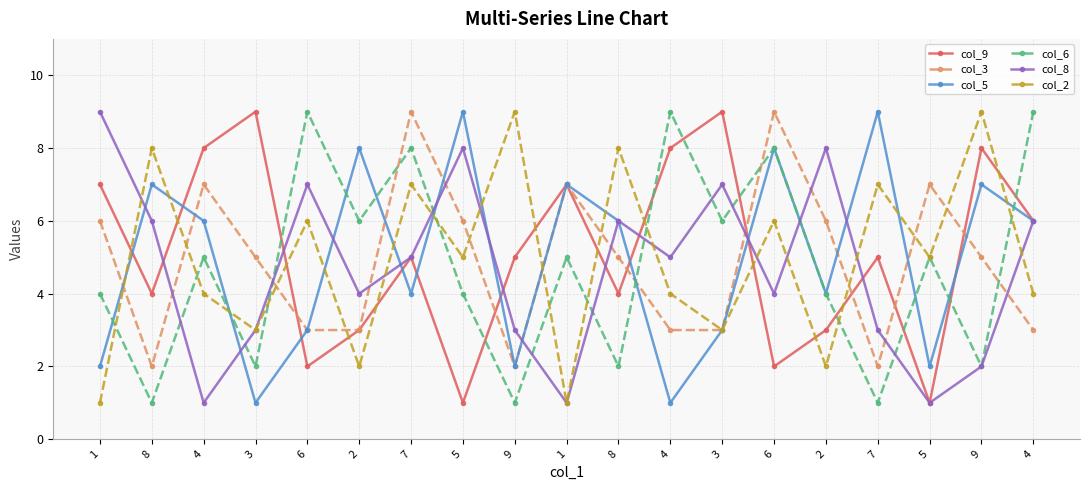

Read the col_6 value at 8.

1